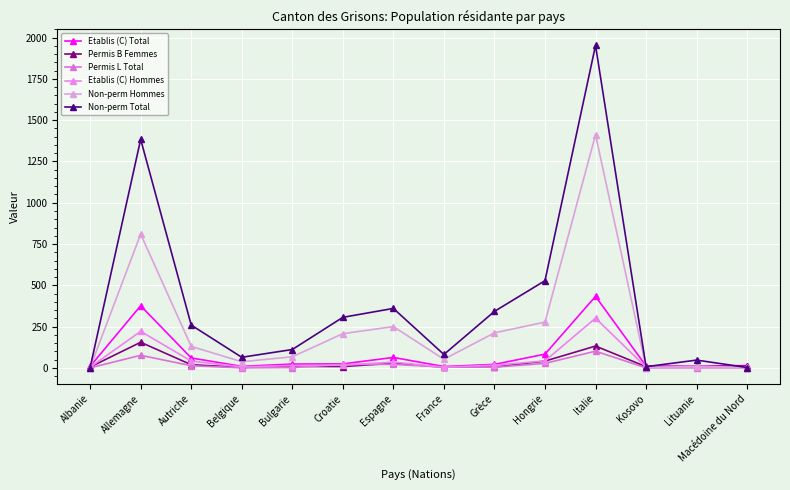

What is the maximum value for Etablis (C) Hommes?

301